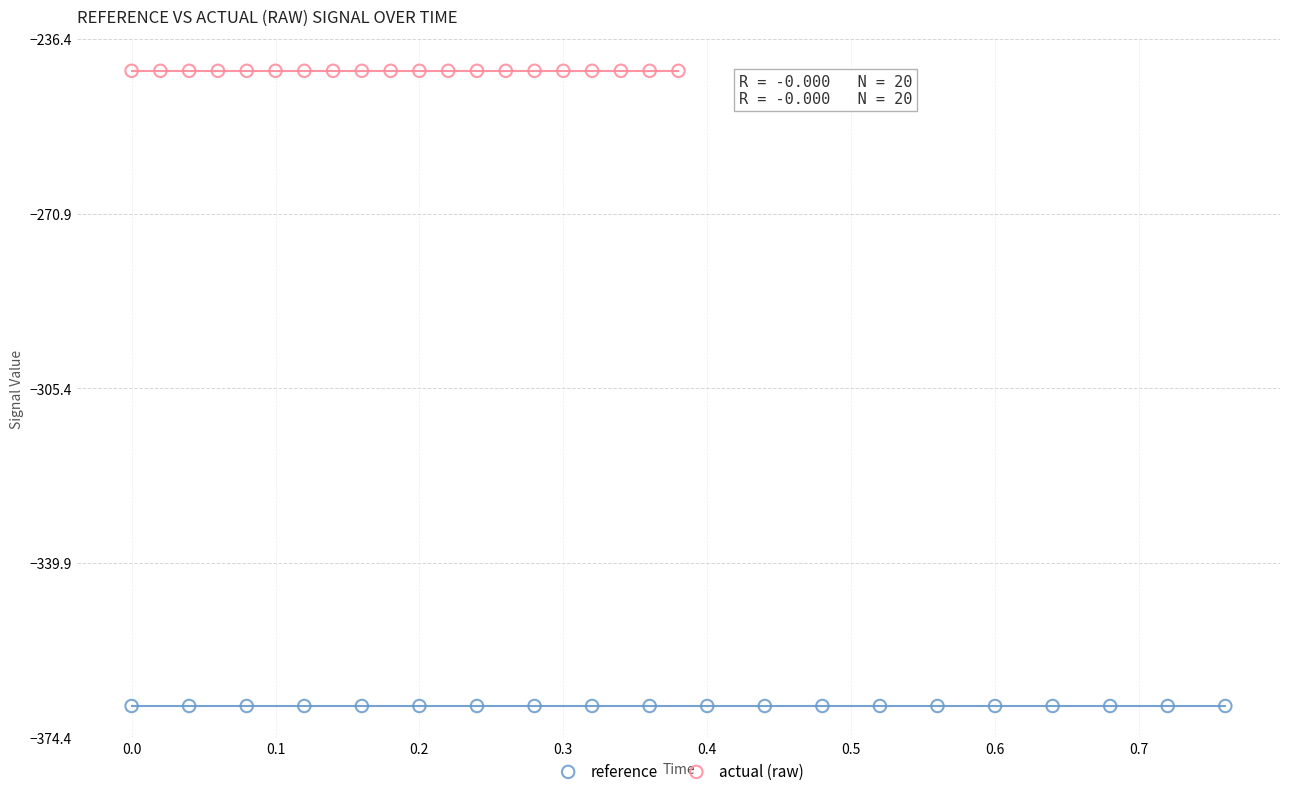

Which series reaches the maximum Y coordinate?

actual (raw)